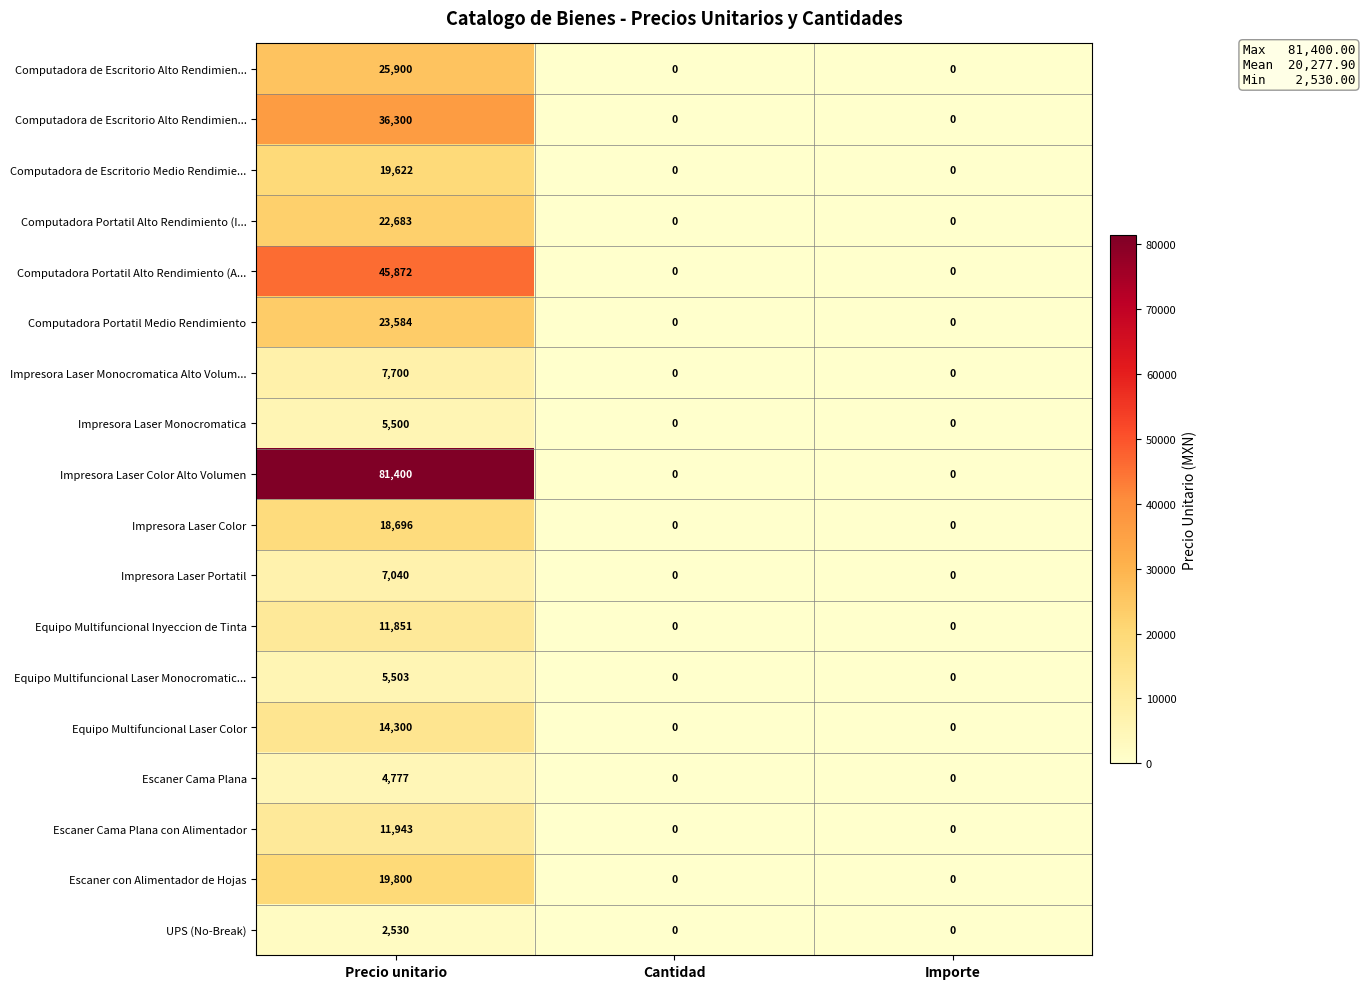

What is the spread (max minus min) of values at Precio unitario?

78870.0